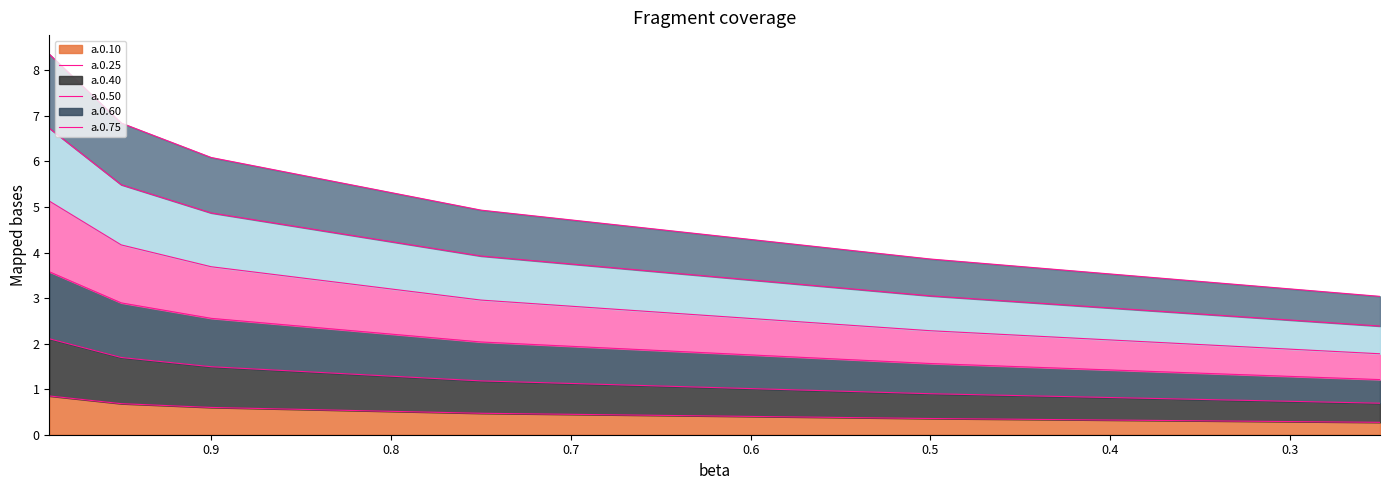

What are all the series names shown in the legend?

a.0.10, a.0.25, a.0.40, a.0.50, a.0.60, a.0.75